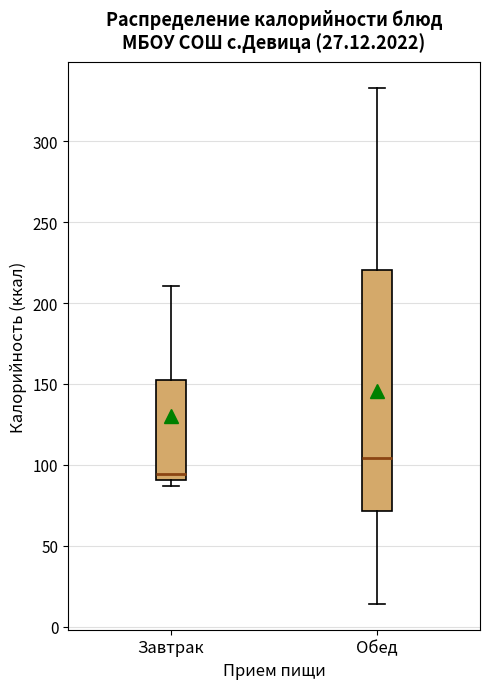

Reading left to right, transcribe this box plot: for each box, give where its median line is, the range the box spans, and where its two whiskers end, as read against the y-axis. The values are not printed on the chart, so give them approximately, as read against the axis.

Завтрак: median 95, box 90 to 150, whiskers 85 to 210
Обед: median 105, box 70 to 220, whiskers 15 to 335